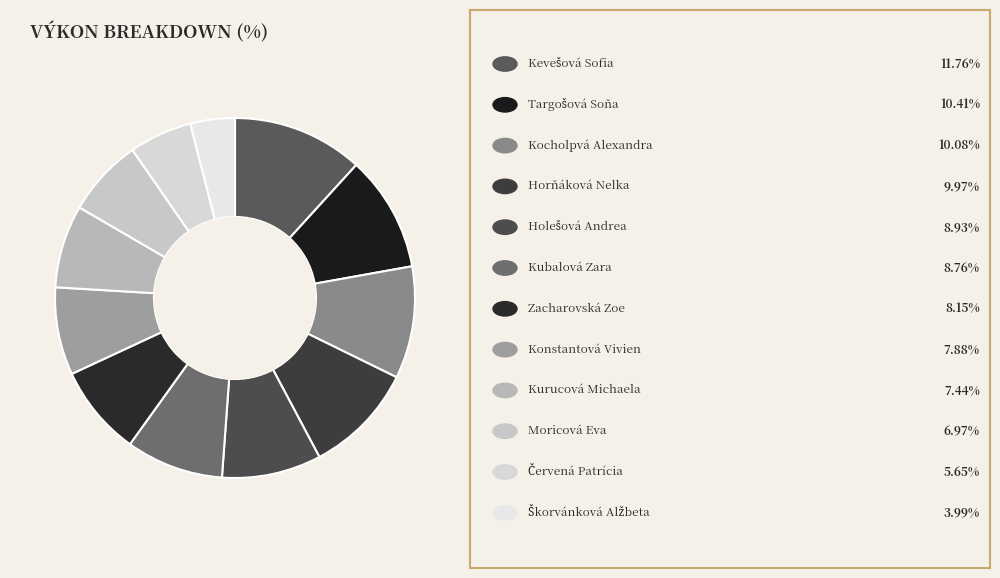

Which category has the biggest portion of the pie?

Kevešová Sofia